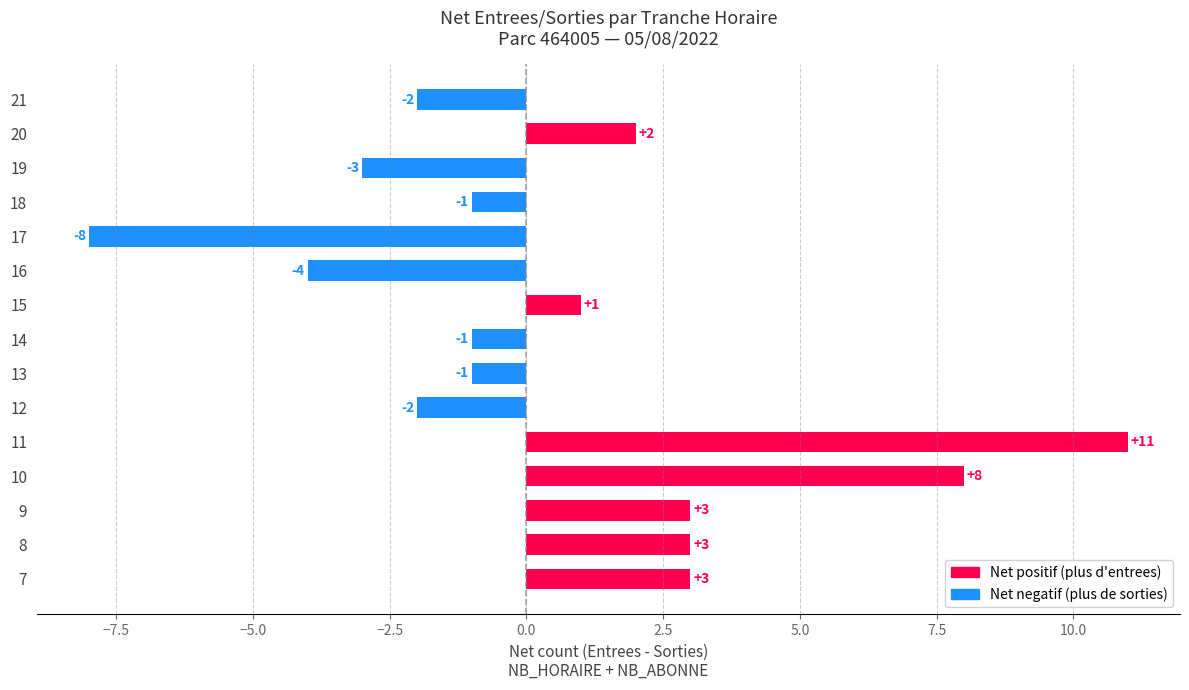

At which label is the value closest to 1?

15